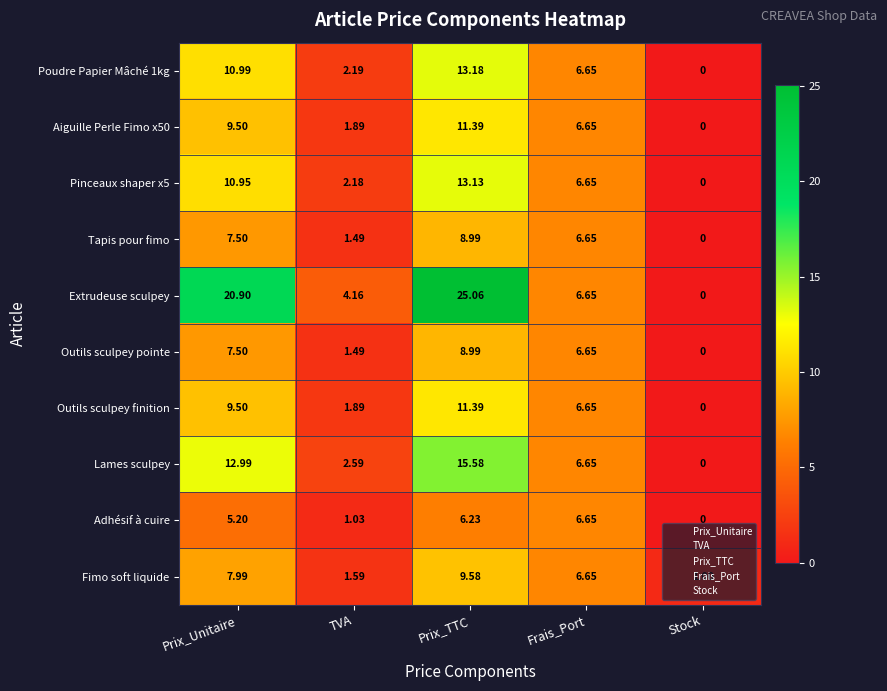

Count the number of categories in the chart.

5